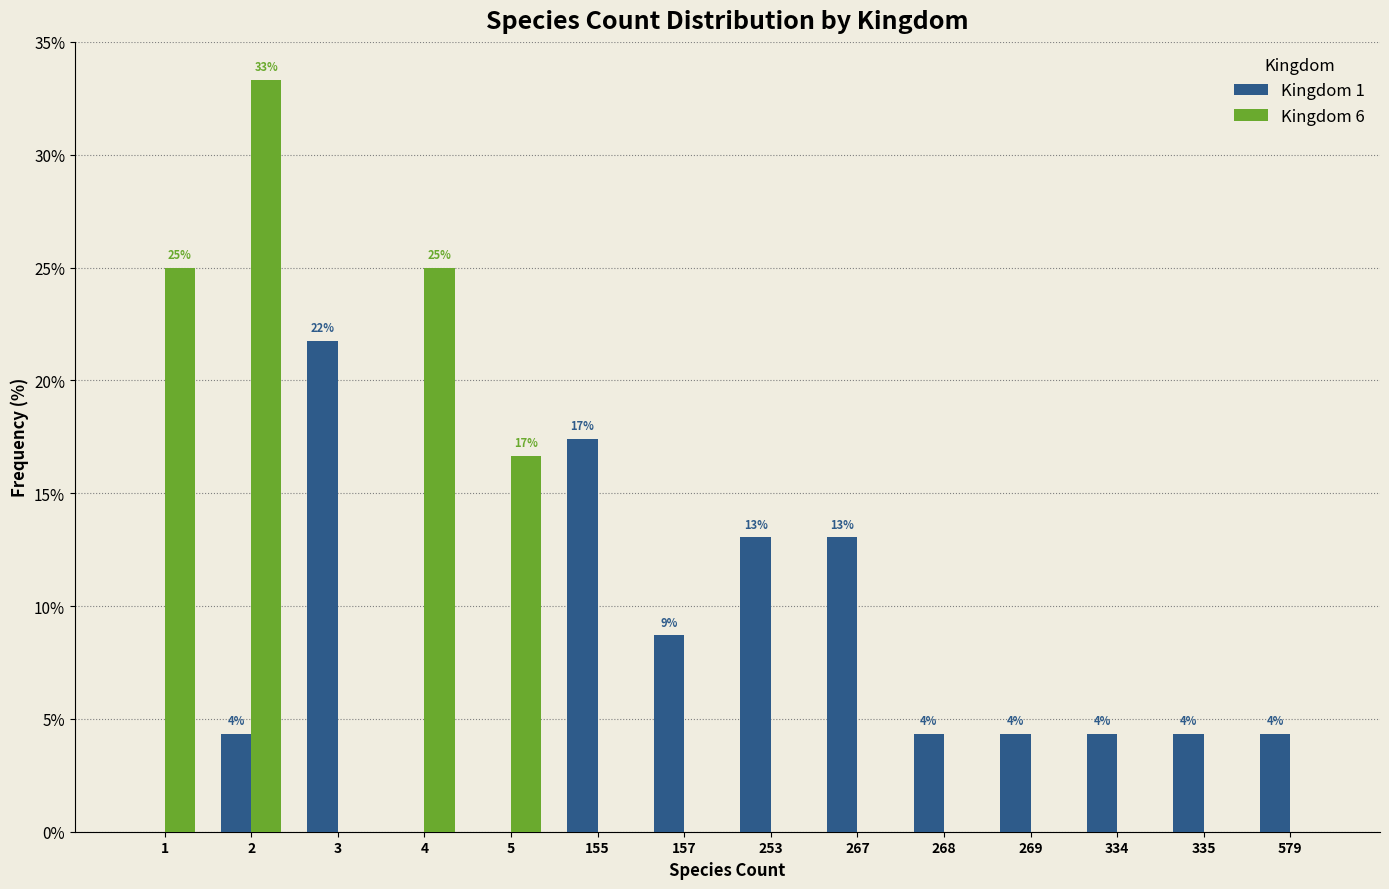

Does the chart contain stacked bars?

No